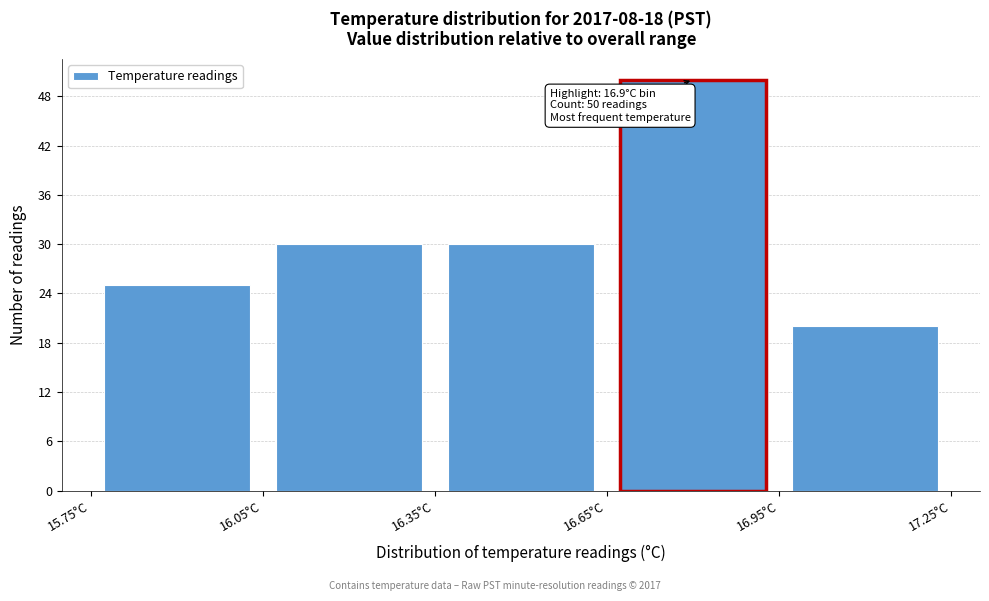

Which range on the x-axis has the tallest bar?

16.65 to 16.95